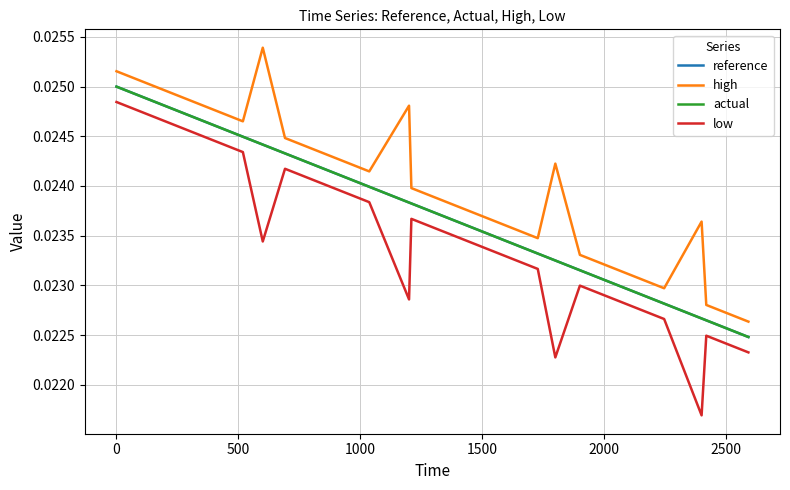

True or false: high and reference cross at least once.

False